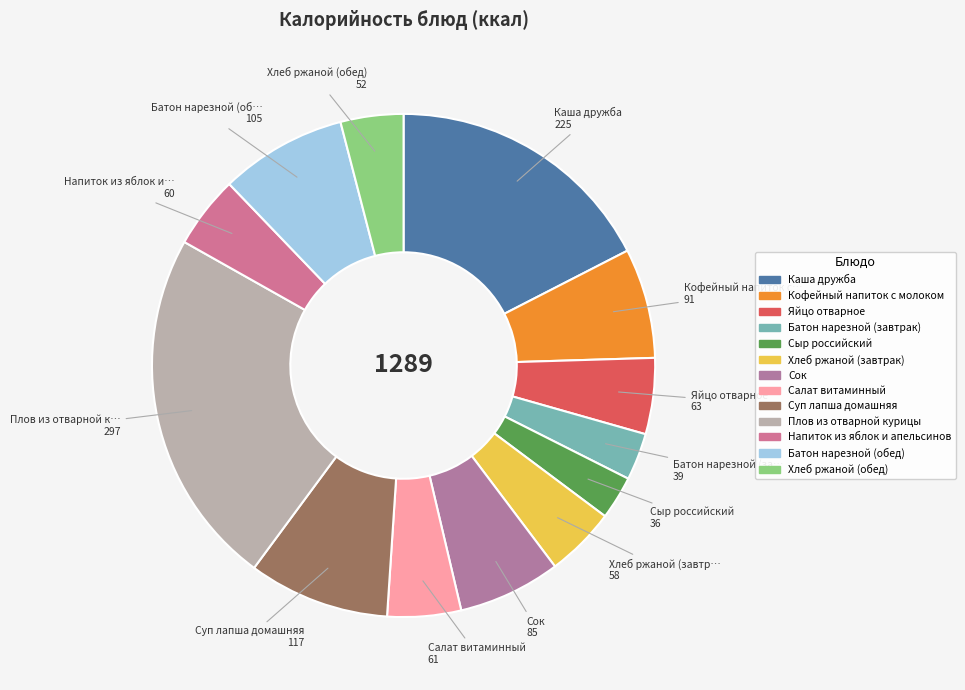

Between Батон нарезной (завтрак) and Каша дружба, which is larger?

Каша дружба